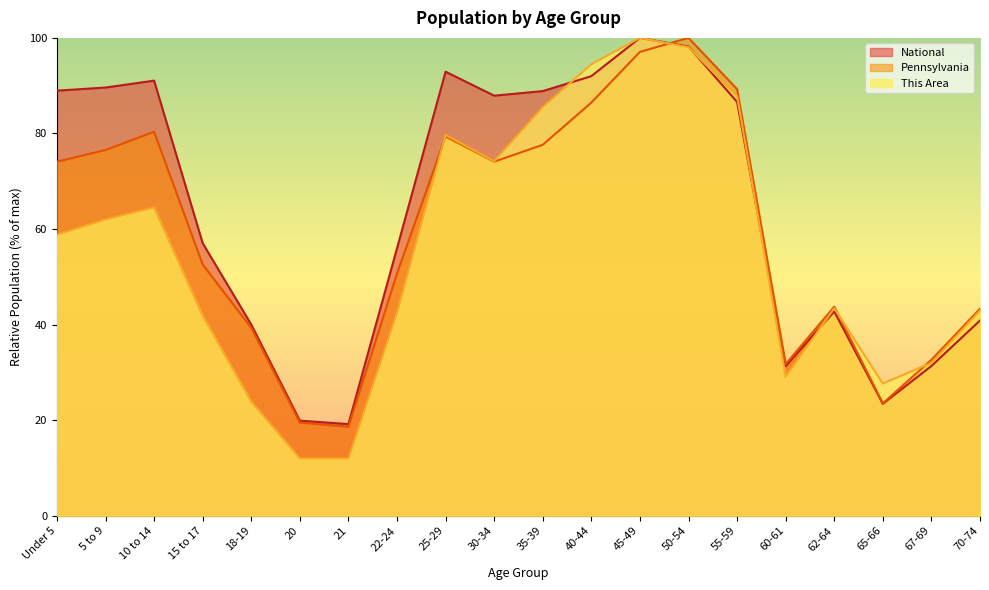

What is the label of the 7th point from the left?

21